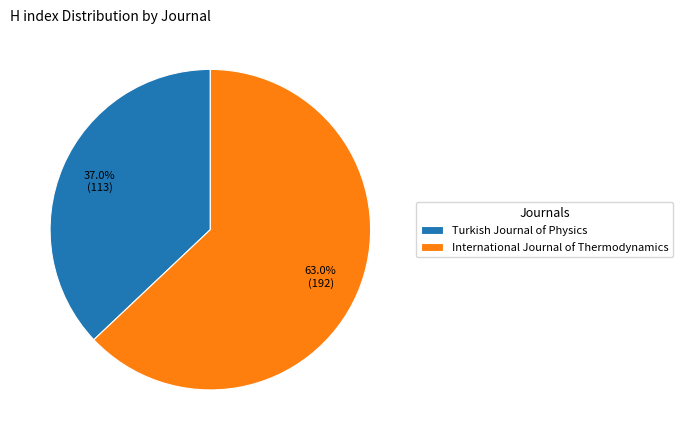

Which slice represents more than half of the pie?

International Journal of Thermodynamics